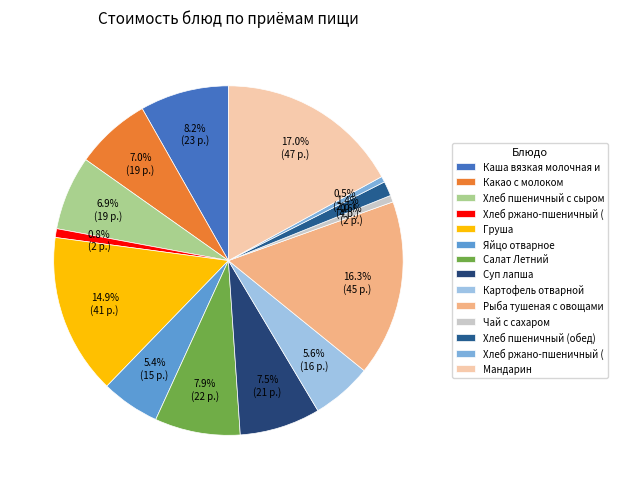

Count the number of slices in the pie.

14